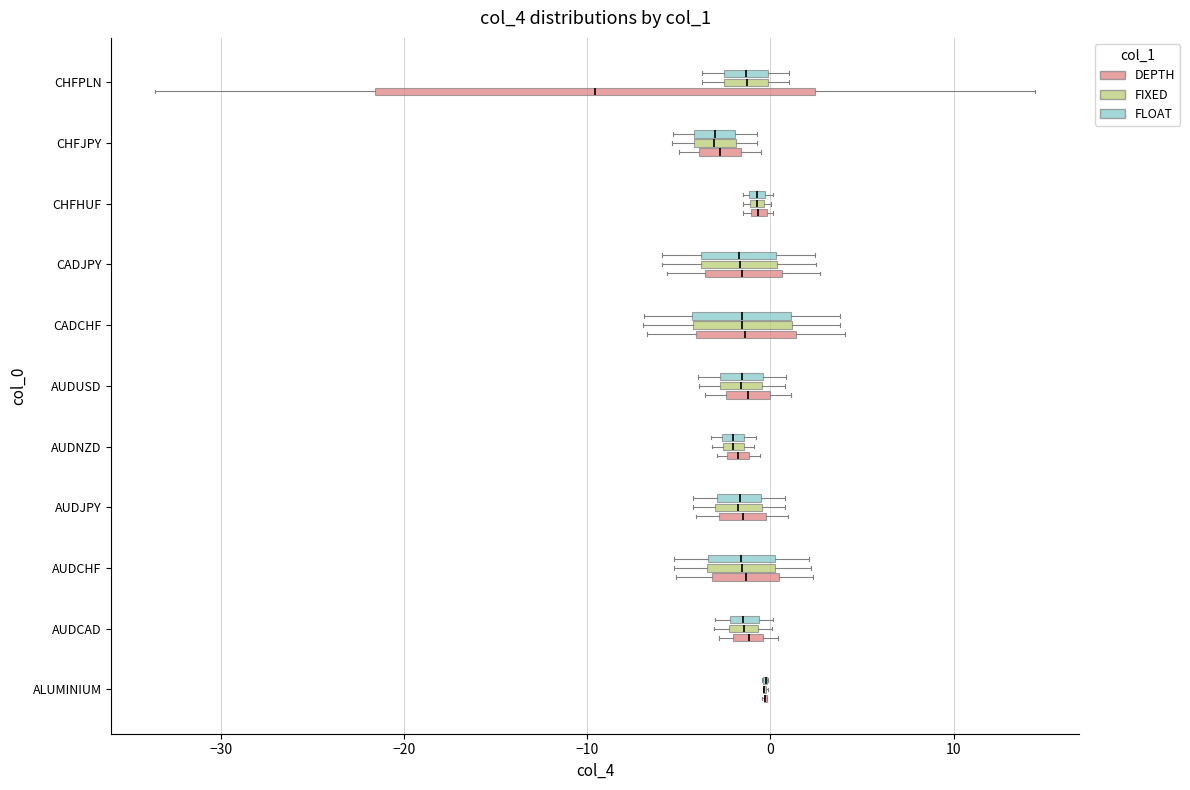

Where does the left whisker of the box for CHFPLN (FLOAT) end on the x-axis? The values are not printed on the chart, so give them approximately, as read against the axis.

-4